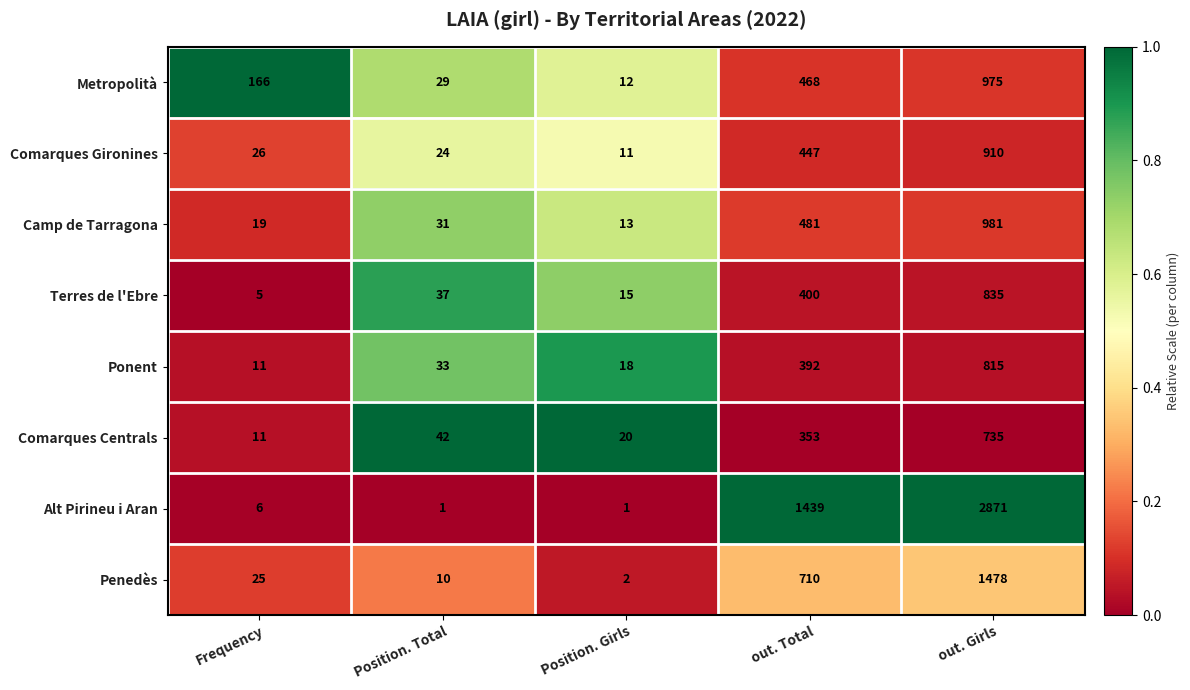

Is it true that Alt Pirineu i Aran equals 1 at Position. Girls?

True